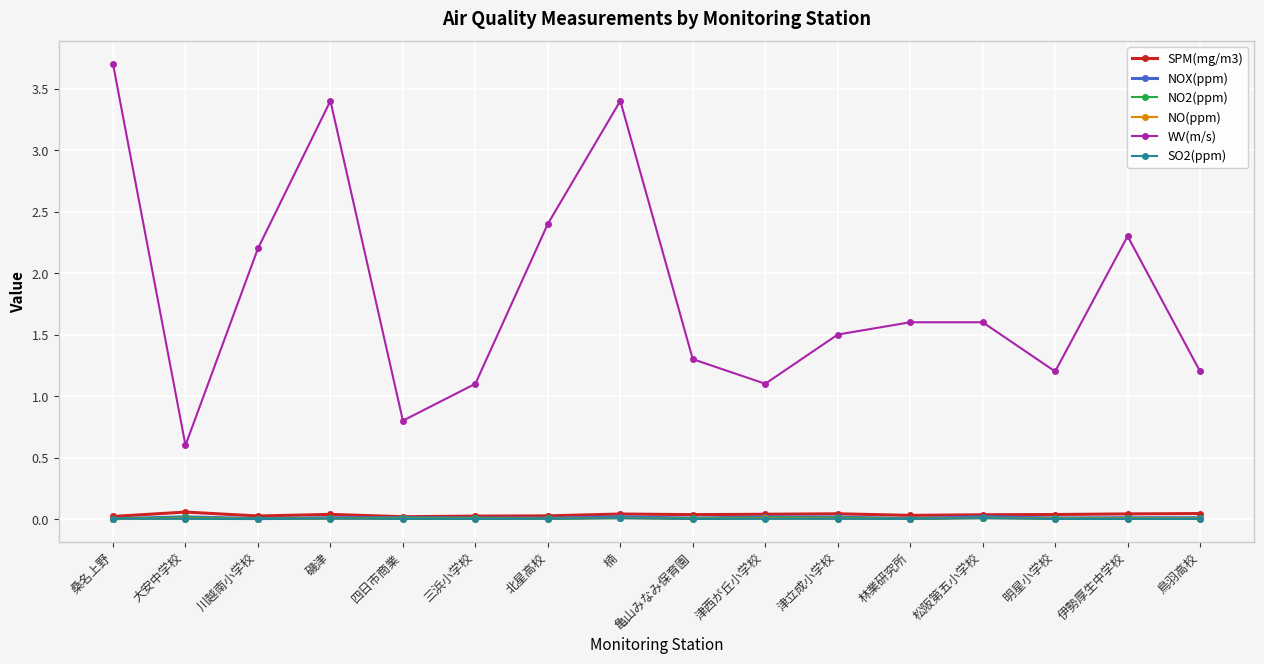

Does the chart have visible grid lines?

Yes